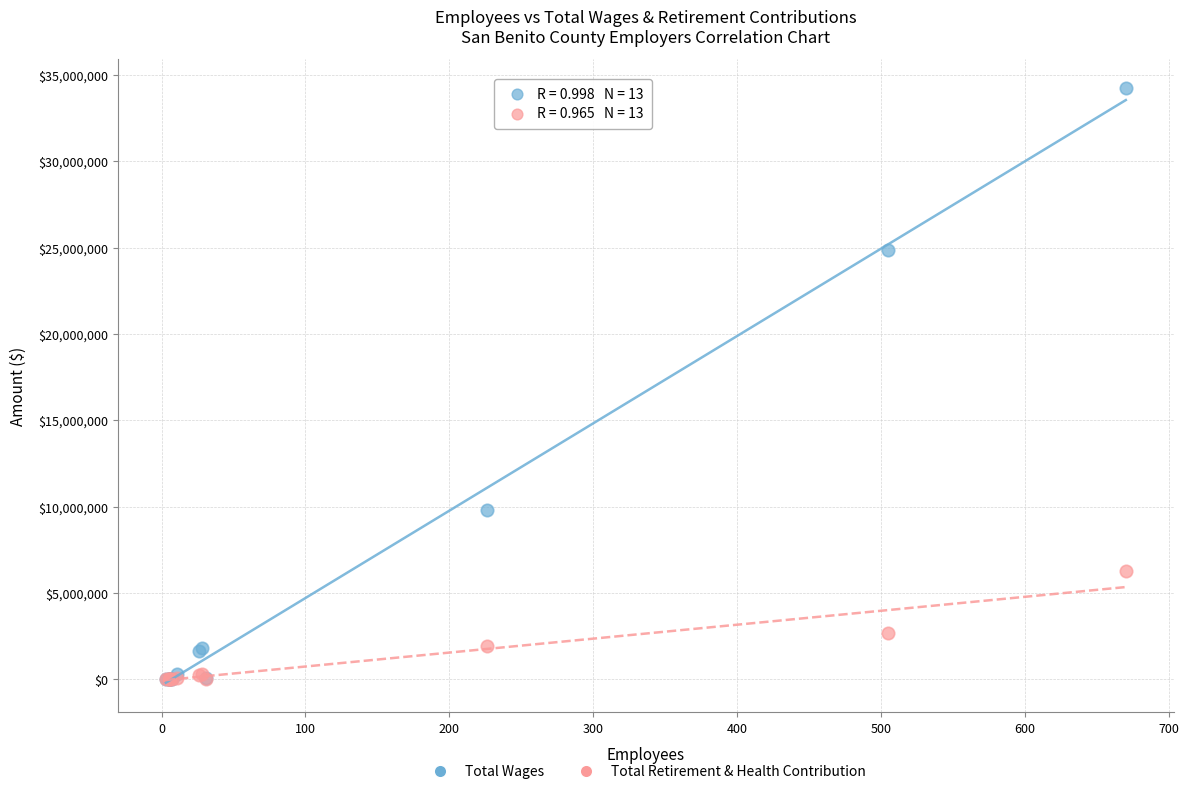

Across all series, what Y value is closest to 17110215?

9833010